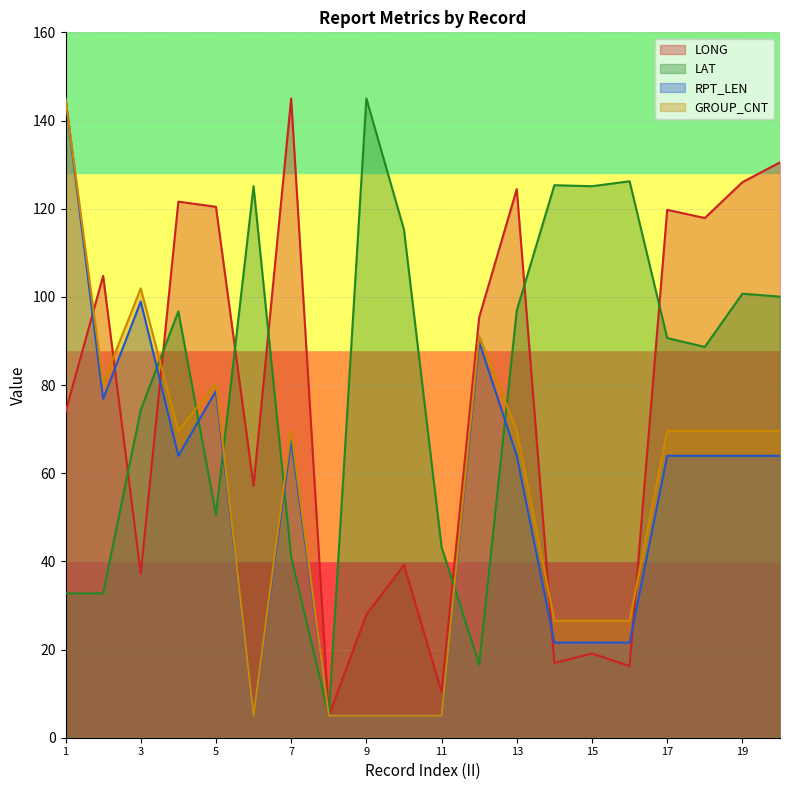

How many times do GROUP_CNT and RPT_LEN cross each other?

1